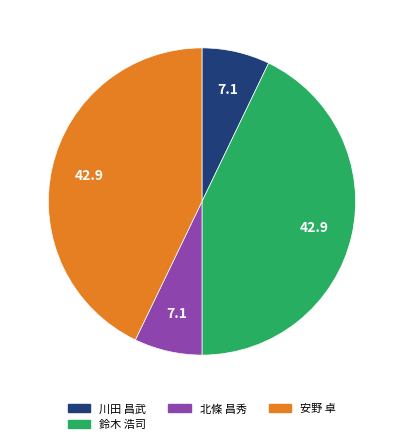

Is there a majority slice in this chart?

No